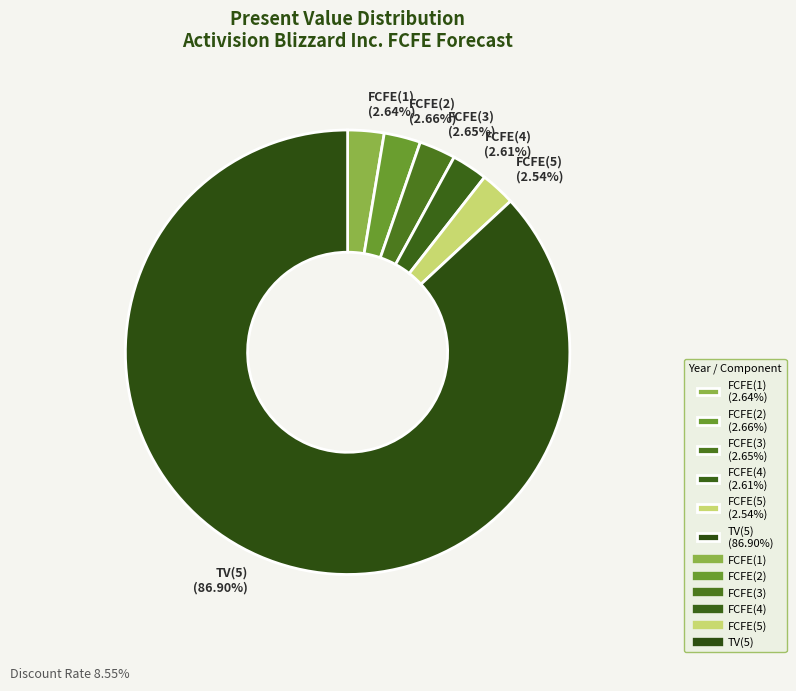

Which slice is the largest?

TV(5)